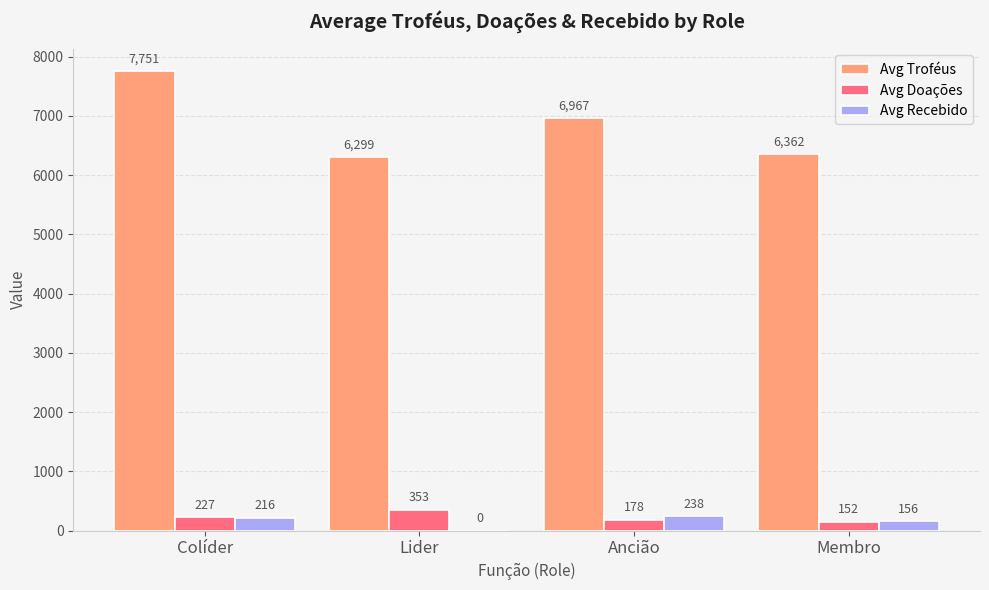

Reading left to right, what are all the values shown in this chart?

Avg Troféus: 7751	6299	6967	6362
Avg Doações: 227	353	178	152
Avg Recebido: 216	0	238	156